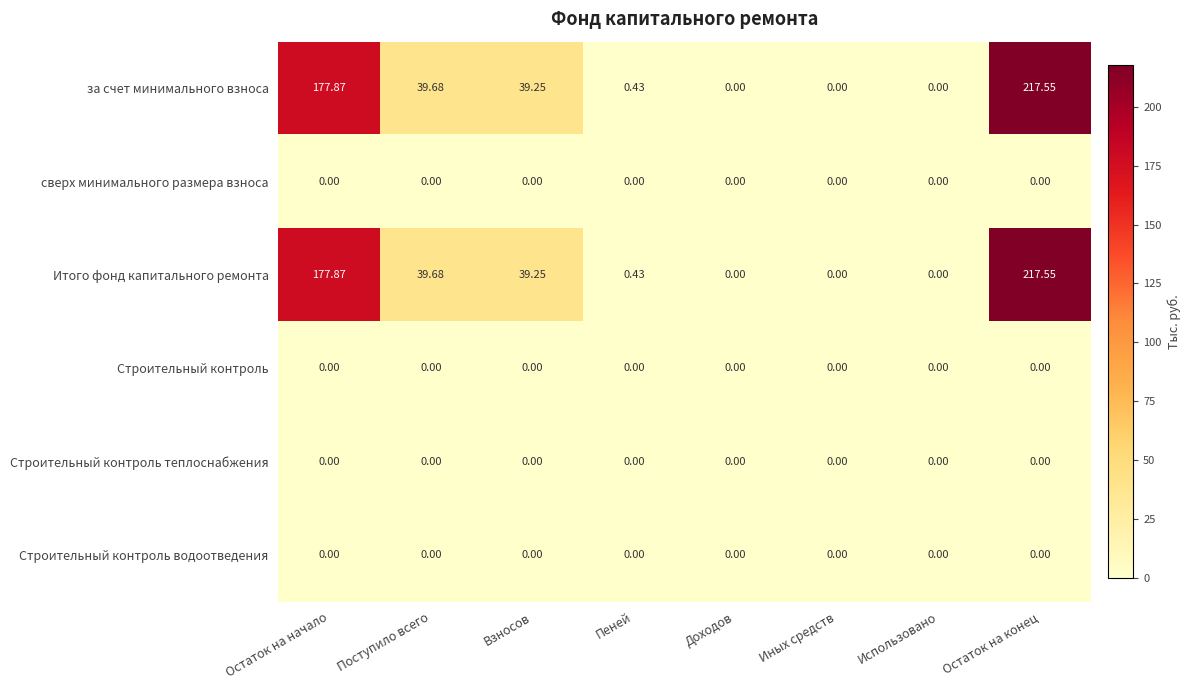

At which category is the sum across all series the highest?

Остаток на конец